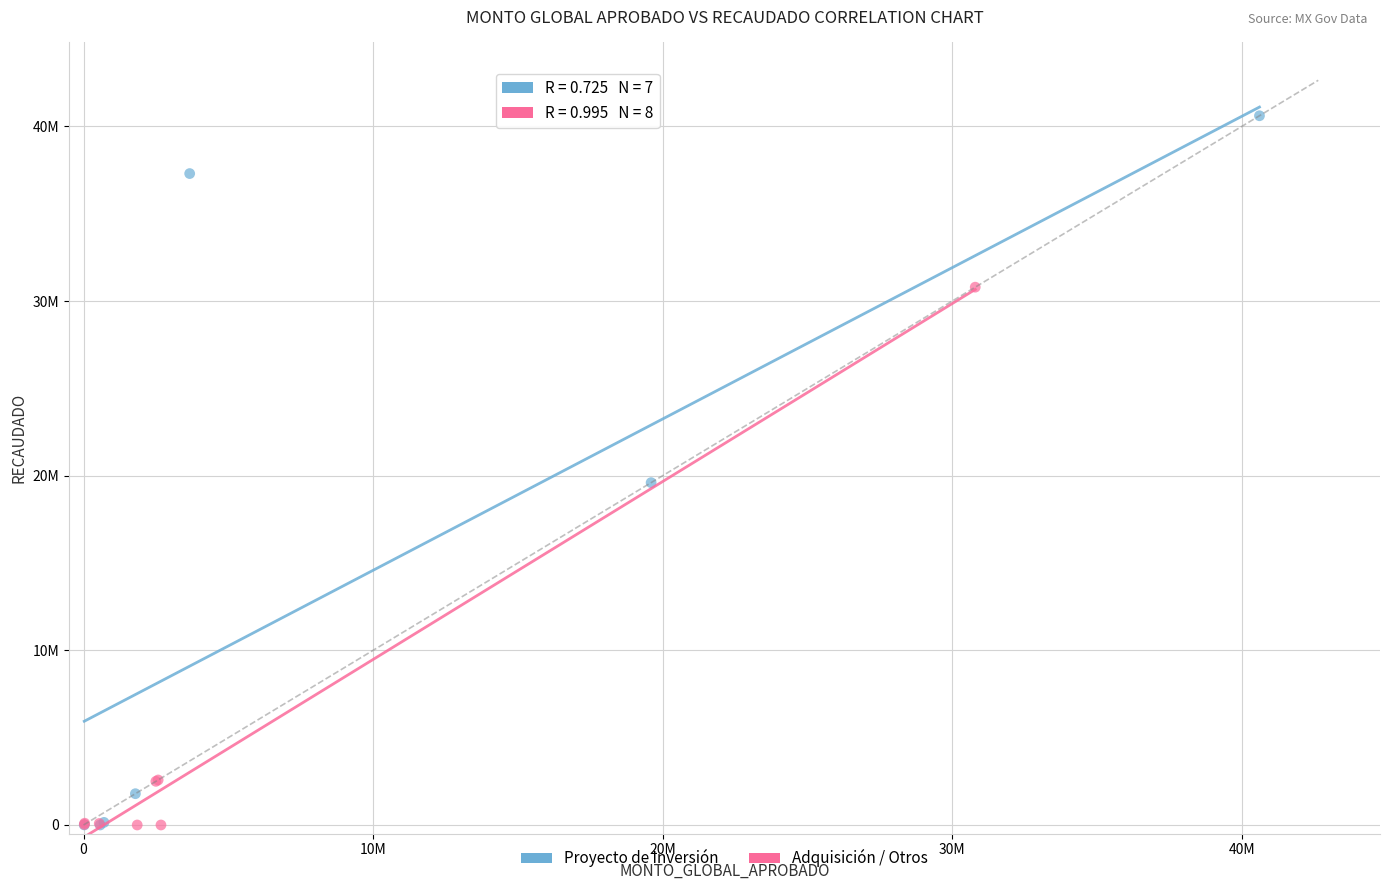

What are all the series names shown in the legend?

Proyecto de Inversión, Adquisición / Otros